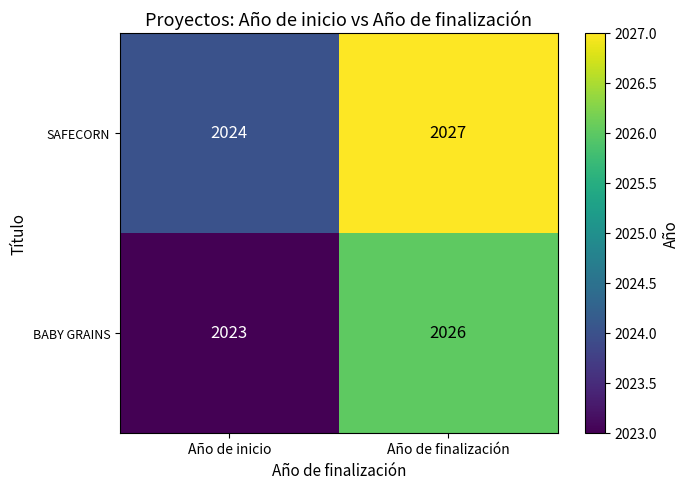

Rank the categories by SAFECORN value from lowest to highest.

Año de inicio, Año de finalización